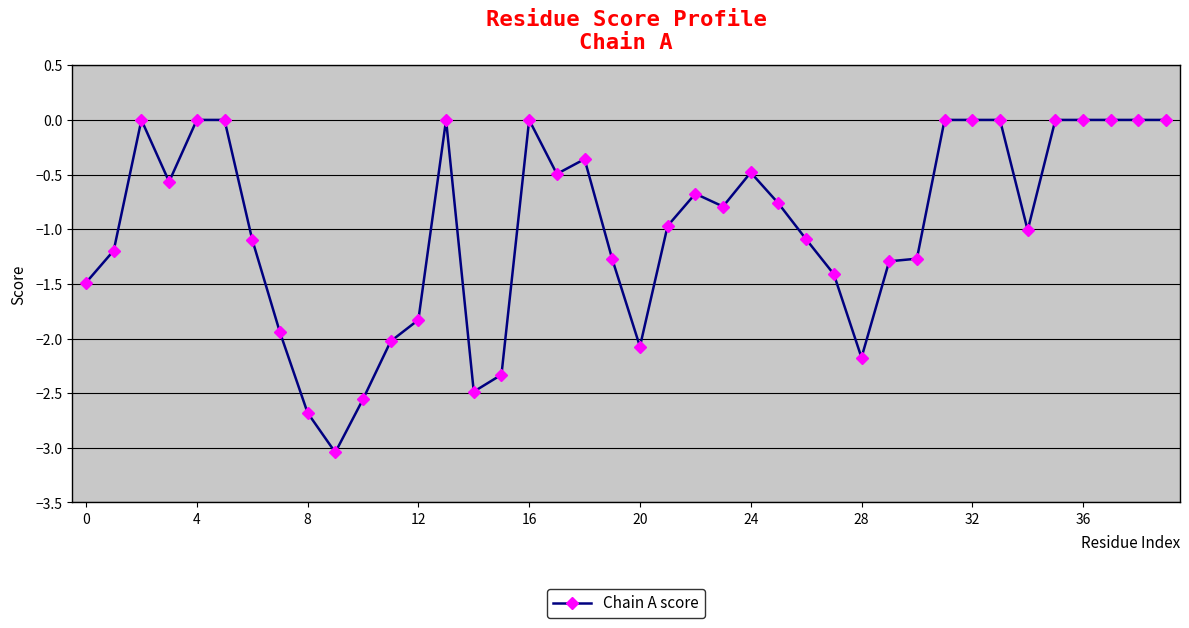

What is the value of the 30th point from the left?

-1.3